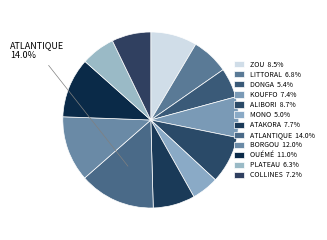

How many segments does this pie chart have?

12